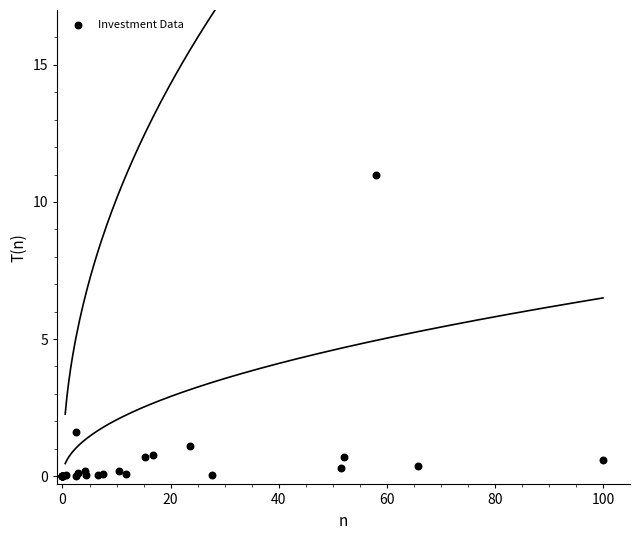

What Y value in the scatter plot is closest to 5?

1.6